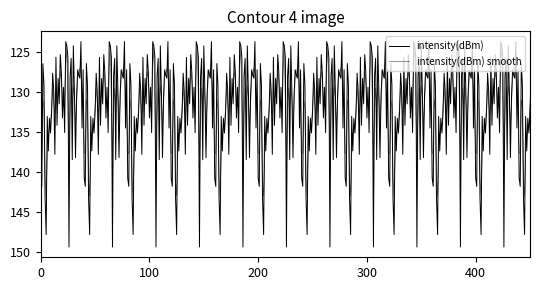

Does the chart have visible grid lines?

No